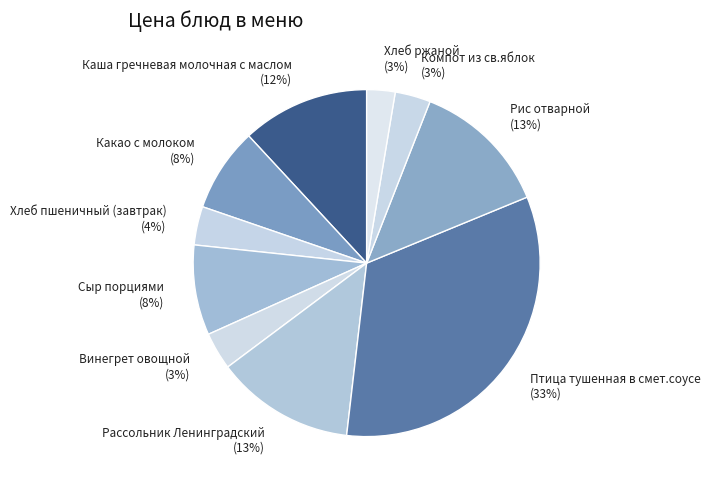

Which category has the biggest portion of the pie?

Птица тушенная в смет.соусе